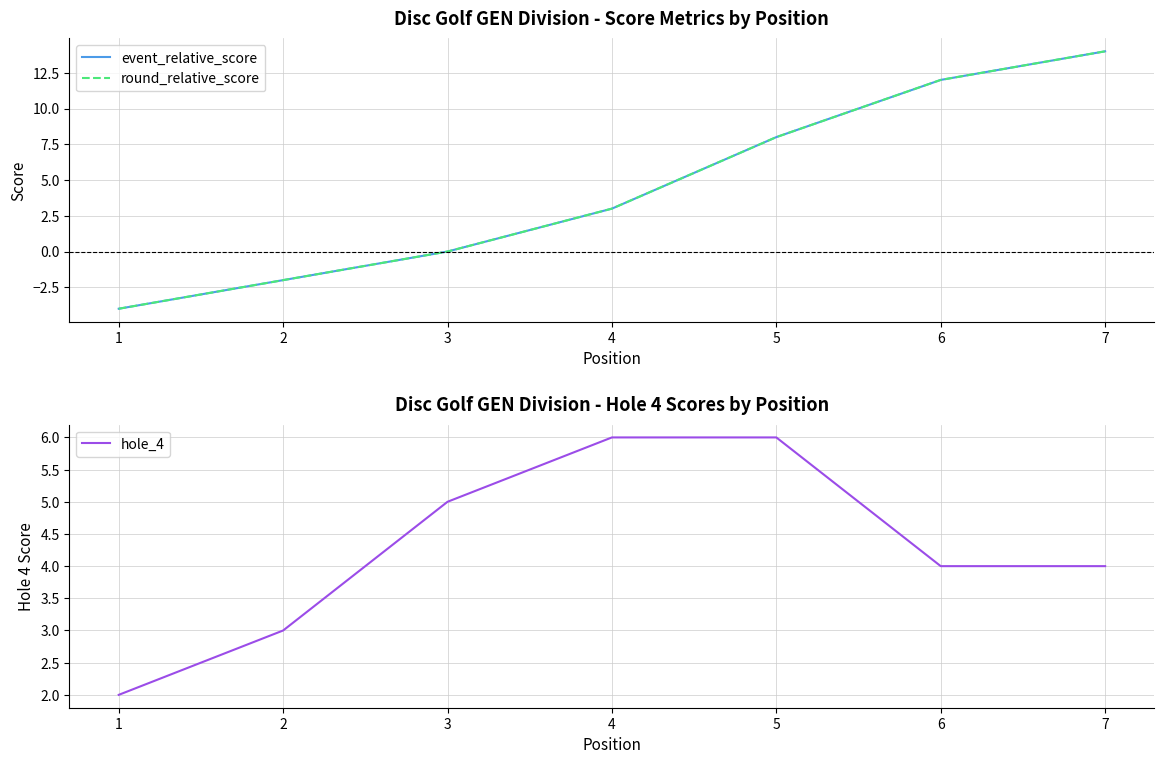

What is the average value of the hole_4 series?

4